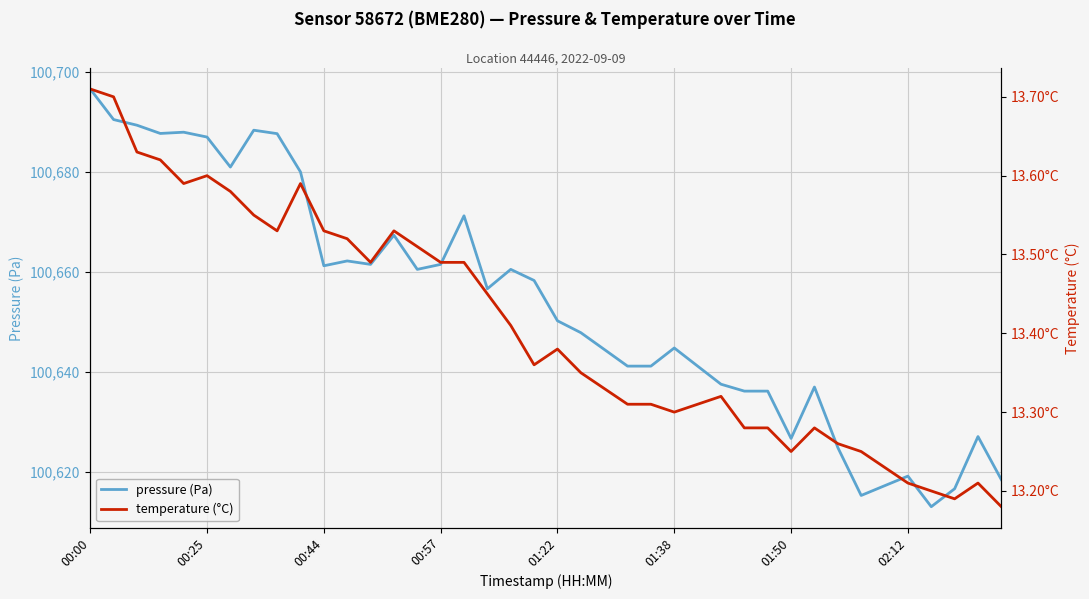

True or false: temperature (°C) and pressure (Pa) intersect in this chart.

False